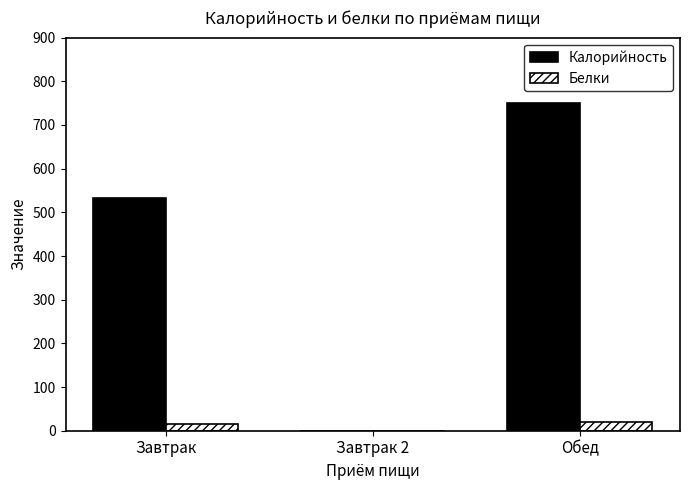

Count the number of categories in the chart.

3